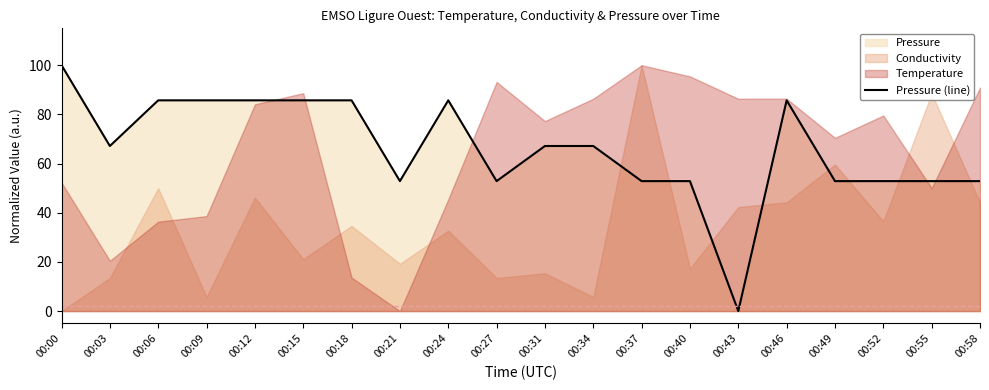

True or false: the data has more than 1 interior local peaks.

True